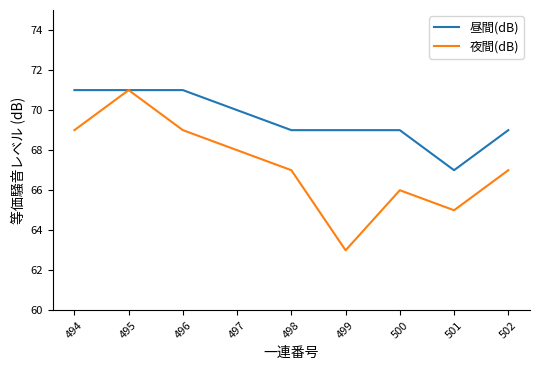

Reading right to left, what are all the values shown in this chart?

昼間(dB): 502=69	501=67	500=69	499=69	498=69	497=70	496=71	495=71	494=71
夜間(dB): 502=67	501=65	500=66	499=63	498=67	497=68	496=69	495=71	494=69